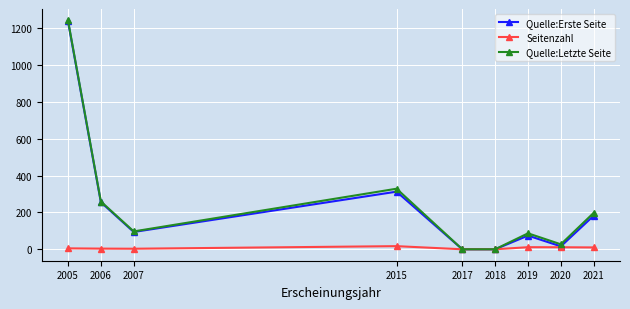

What are all the series names shown in the legend?

Quelle:Erste Seite, Seitenzahl, Quelle:Letzte Seite